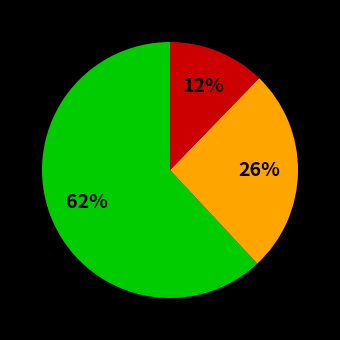

Is there a majority slice in this chart?

Yes